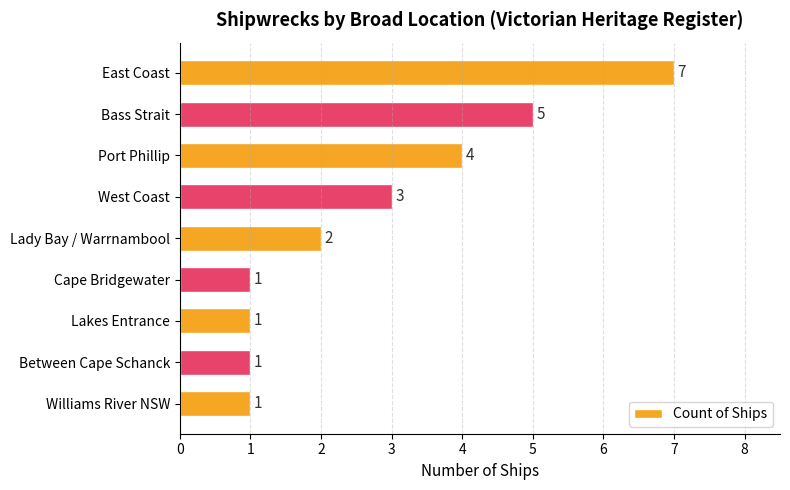

Count the number of data series in this chart.

1